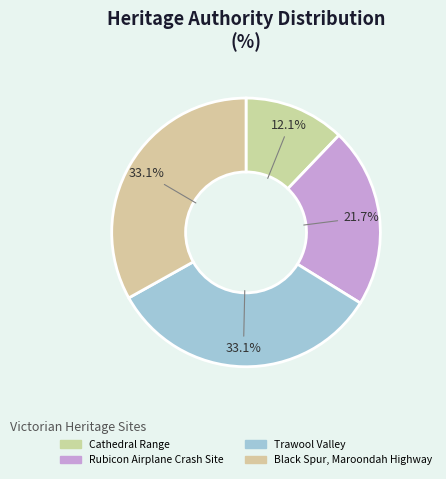

How many segments does this pie chart have?

4